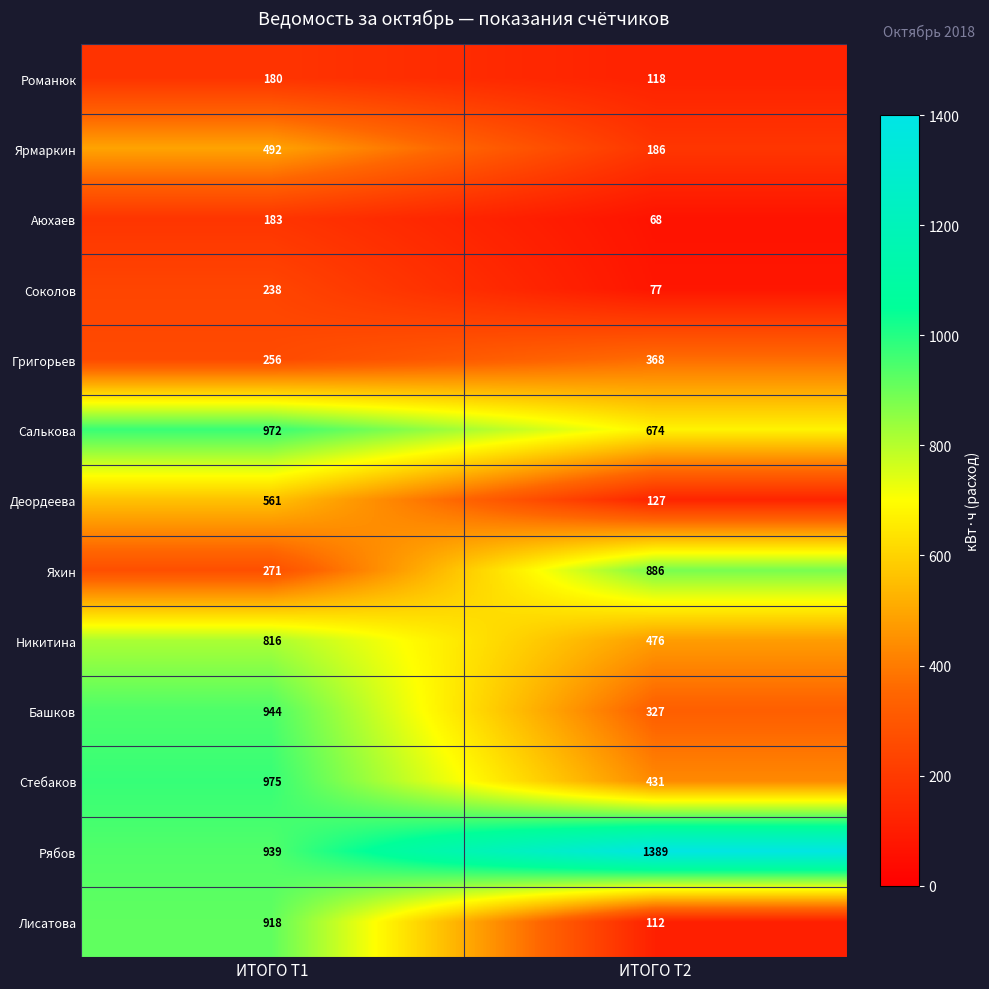

Is it true that Григорьев equals 256 at ИТОГО Т1?

True